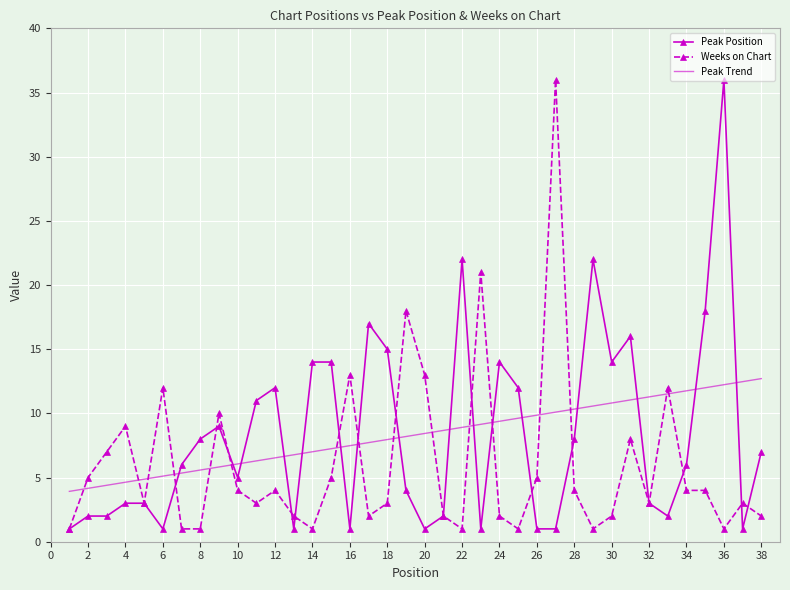

What is the highest value of the Peak Trend series?

12.7